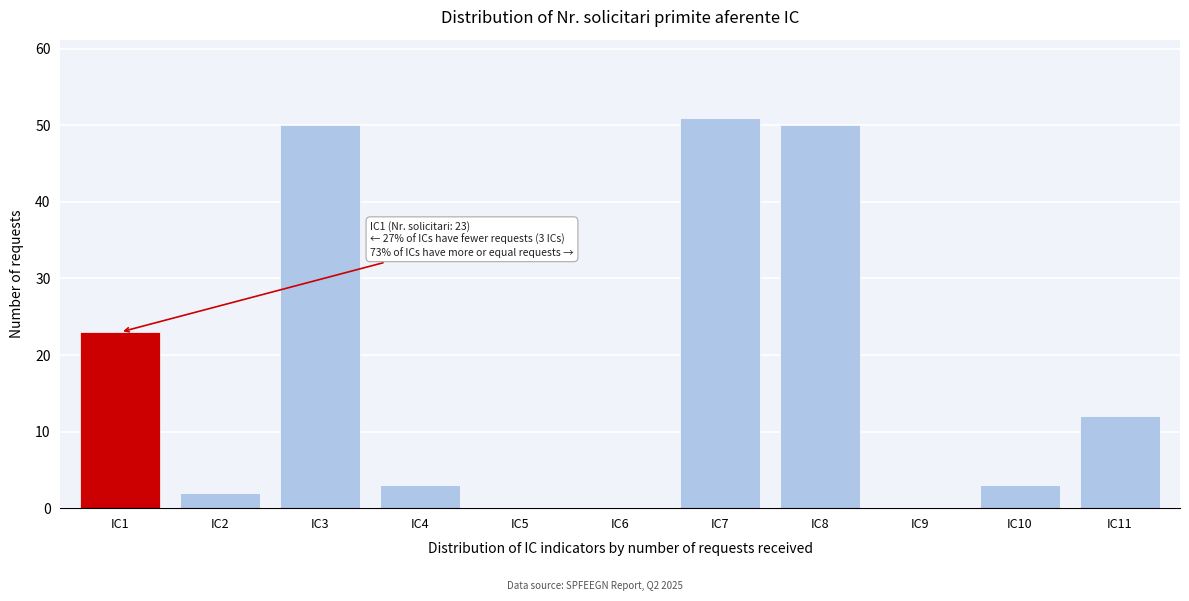

Reading right to left, transcribe all the data shown in this chart.

IC11=12	IC10=3	IC9=0	IC8=50	IC7=51	IC6=0	IC5=0	IC4=3	IC3=50	IC2=2	IC1=23